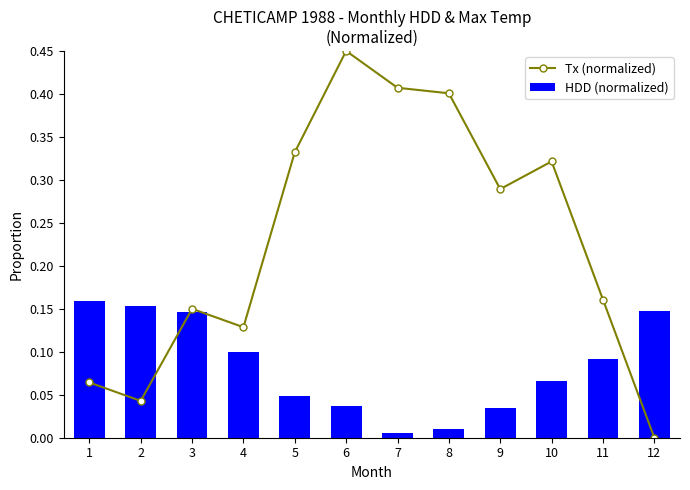

The Tx (normalized) series shows 0.2 at 10. True or false?

False